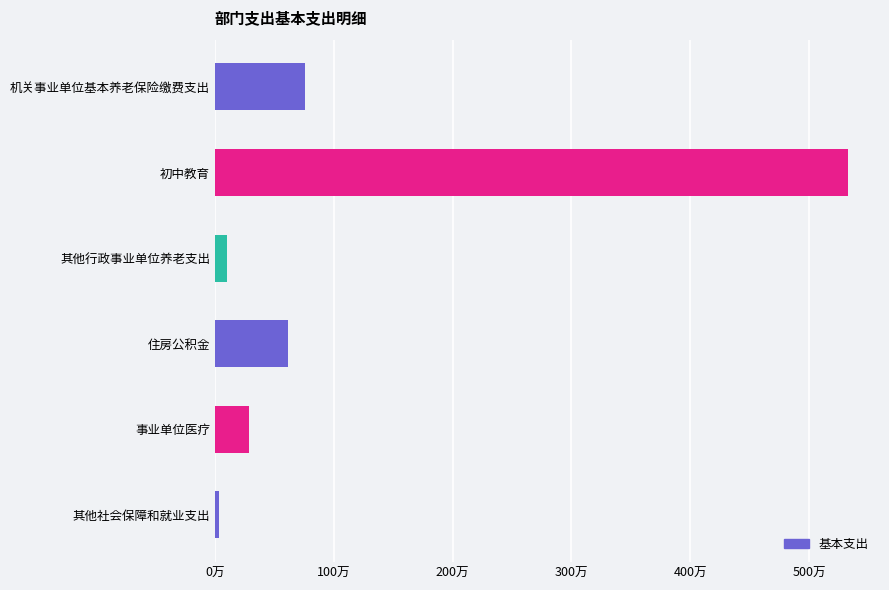

At which category does the chart reach its peak across all series?

初中教育